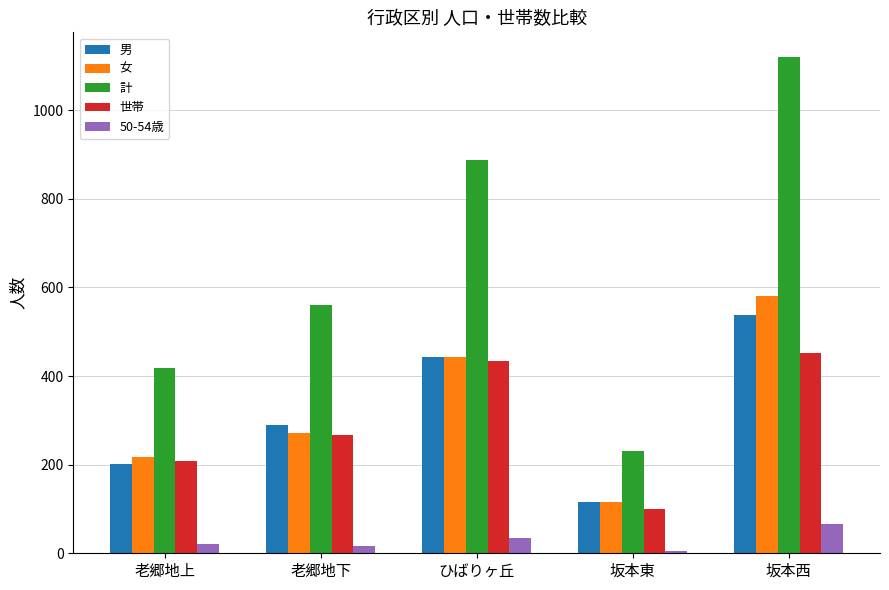

Where is 50-54歳 nearest to the value 35?

ひばりヶ丘